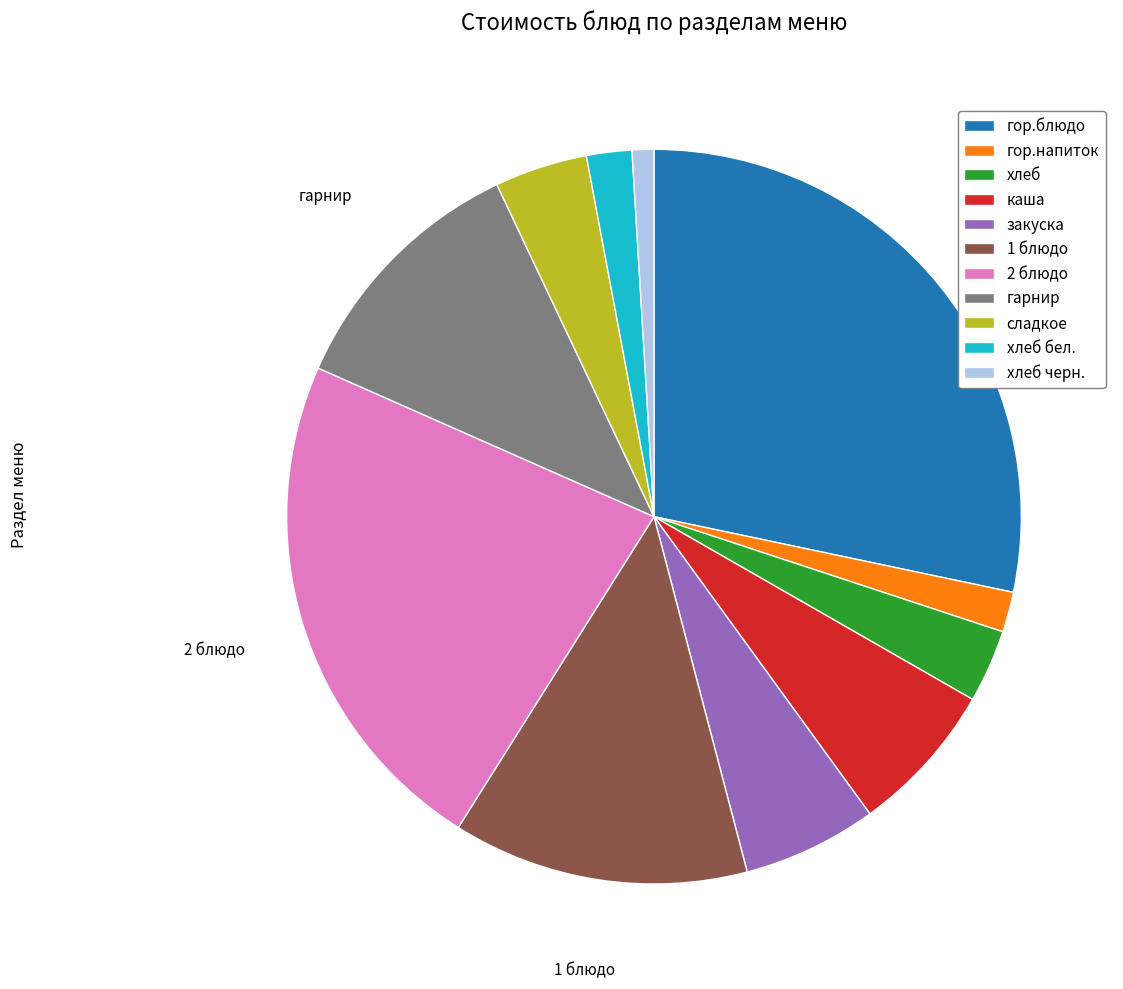

Is it true that гор.блюдо is 16% of the pie?

False